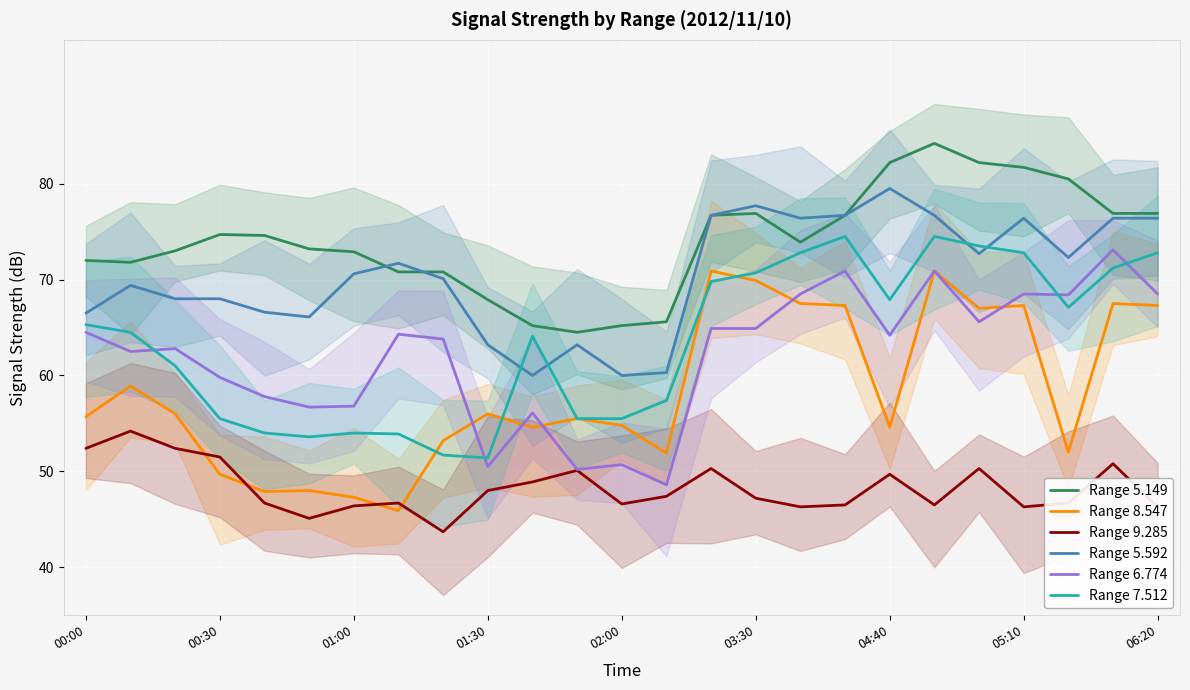

What is the label of the 25th point from the right?

00:00